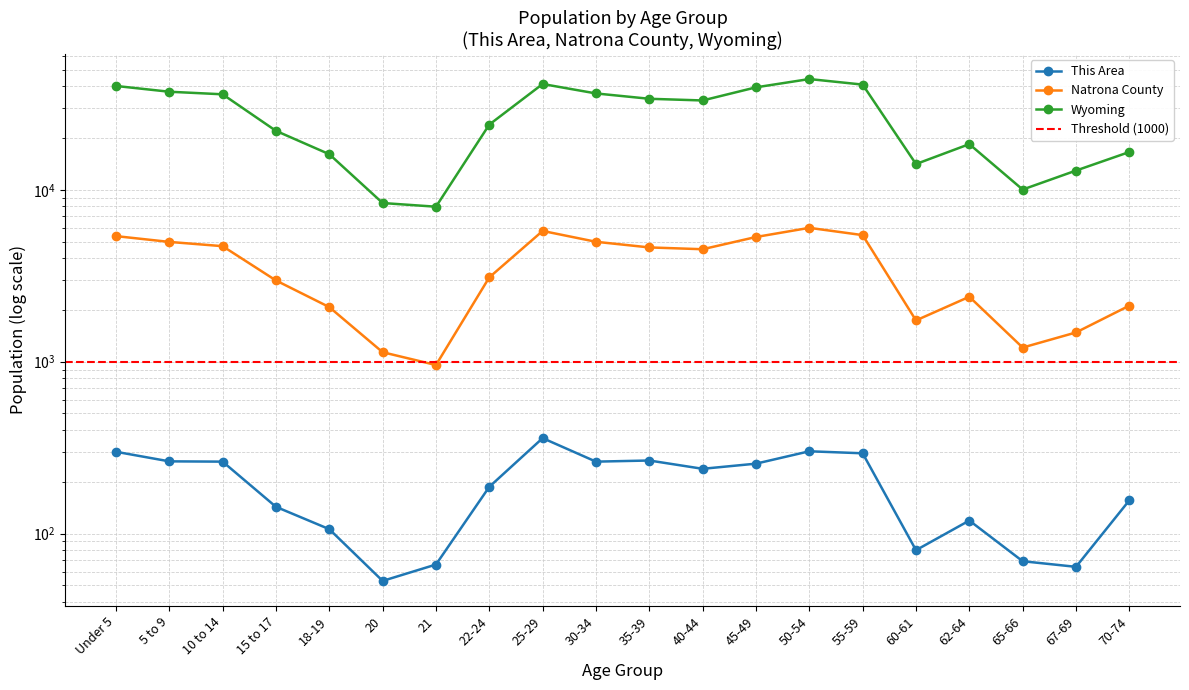

The This Area series shows 497 at 25-29. True or false?

False